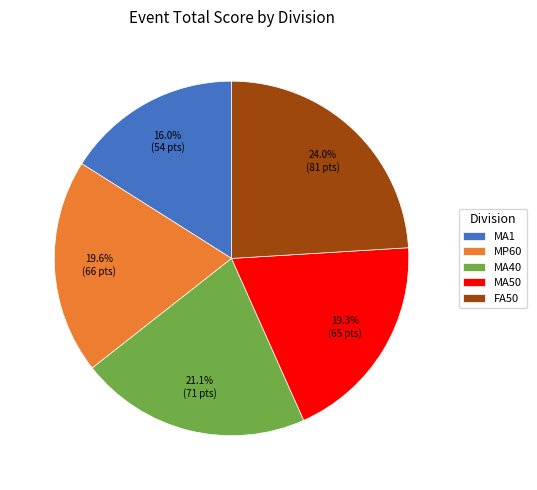

Which slice is the largest?

FA50